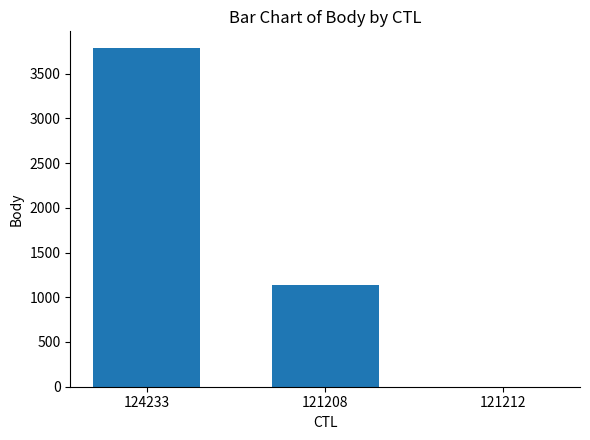

What is the sum of all values?

4916